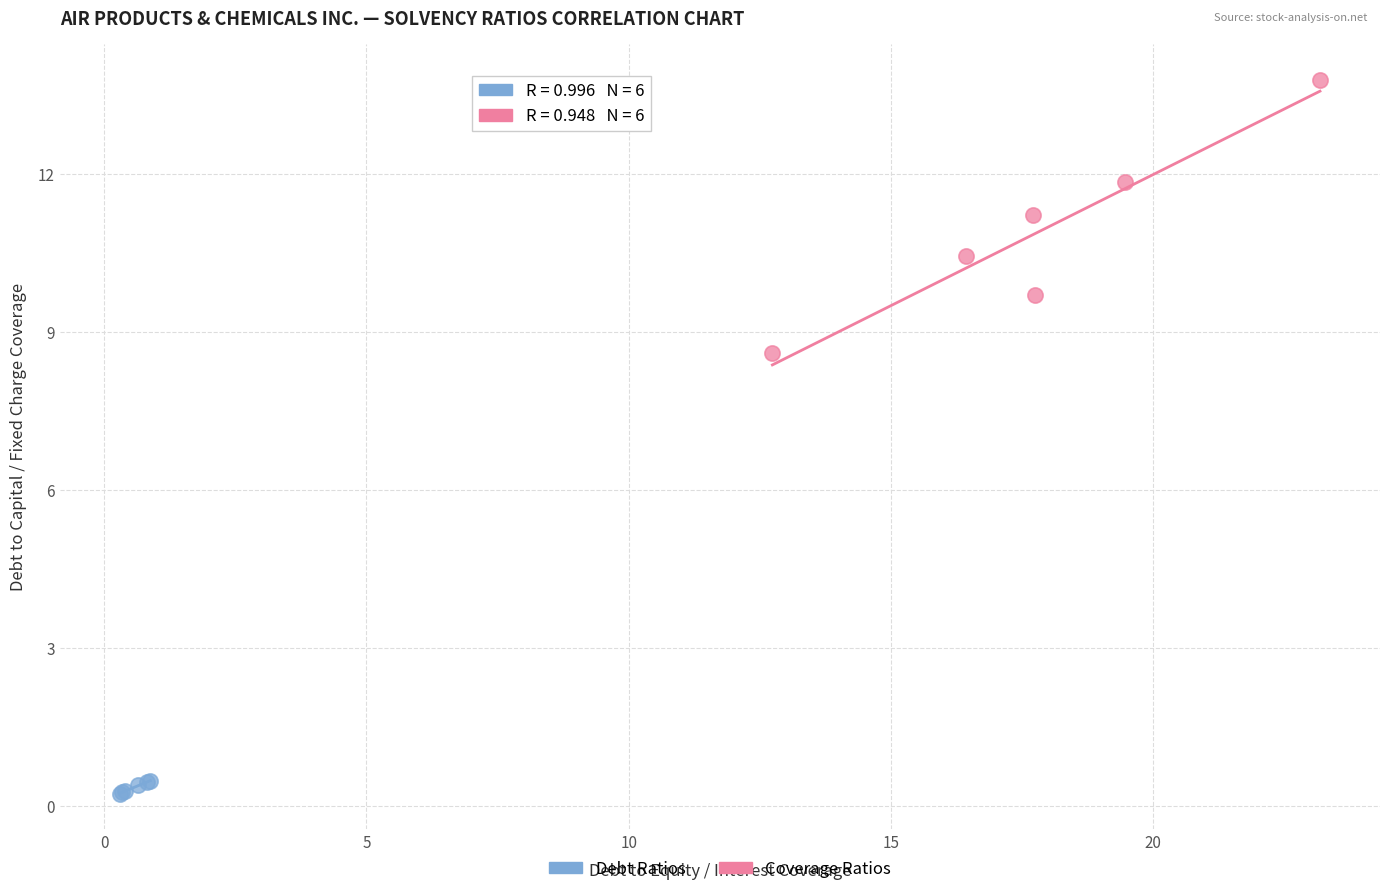

Which series reaches the minimum Y coordinate?

Debt Ratios